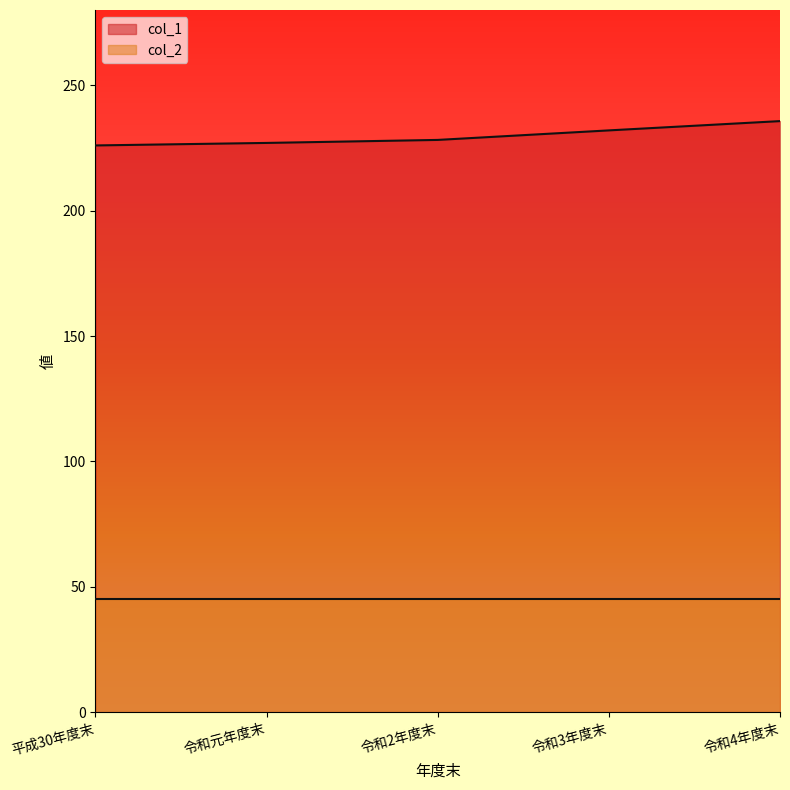

True or false: the data shows 305.5 at 令和3年度末.

False